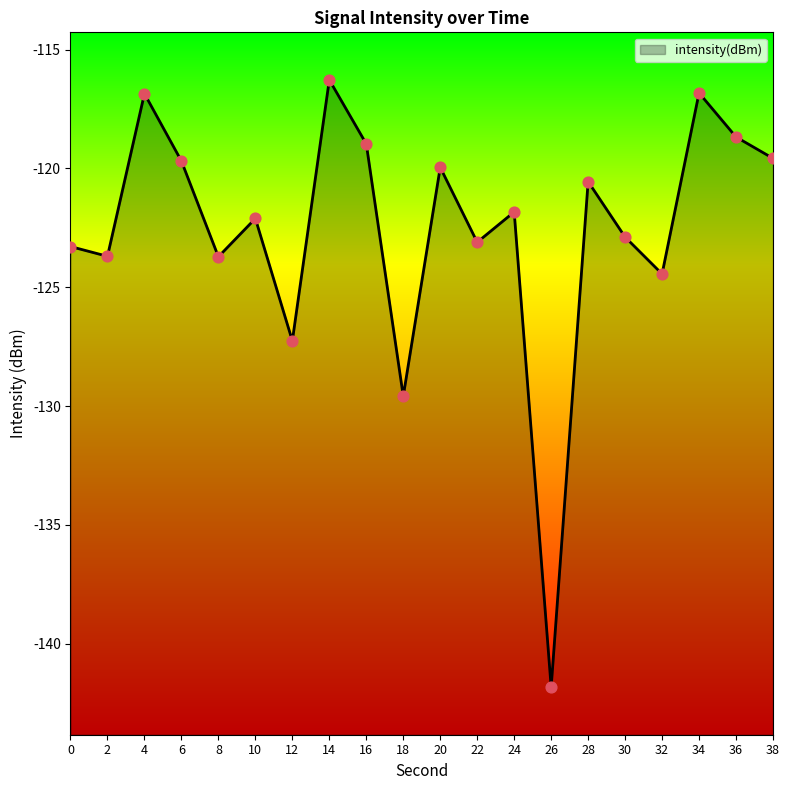

Between 2 and 38, which is larger?

38